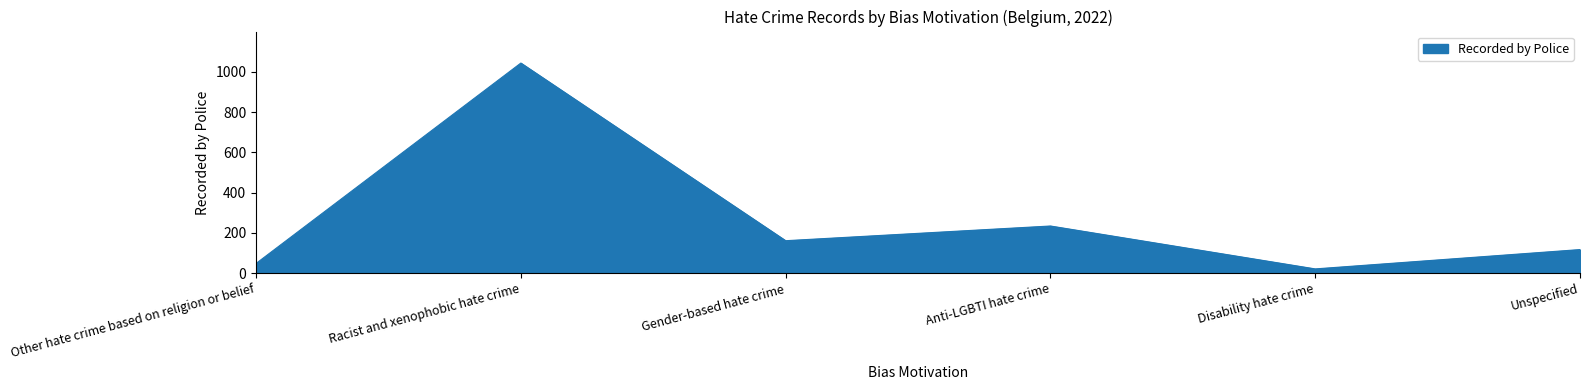

Count the number of data series in this chart.

1